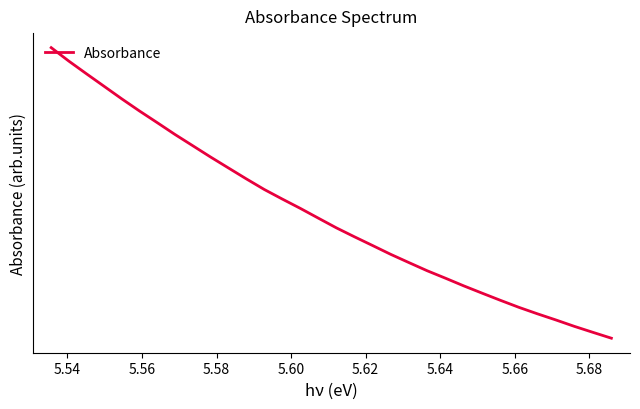

What is the value of the 25th point from the left?

3135.5